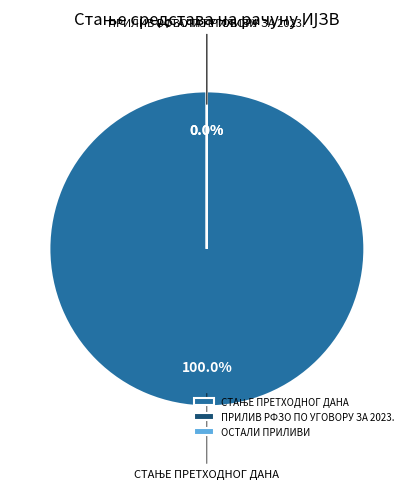

True or false: СТАЊЕ ПРЕТХОДНОГ ДАНА accounts for 99% of the total.

False